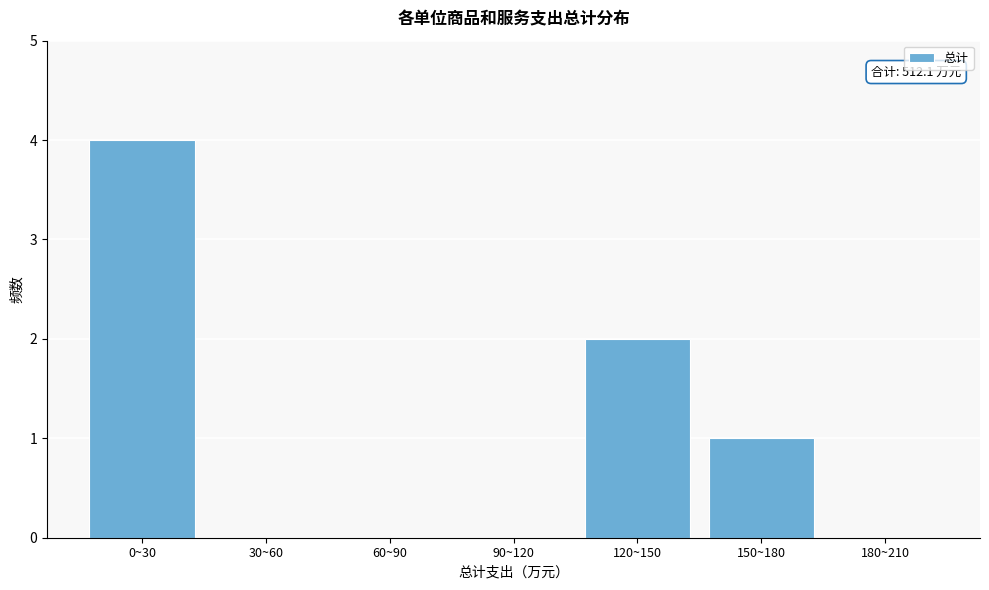

Reading right to left, list all the values displayed in this chart.

180~210=0	150~180=1	120~150=2	90~120=0	60~90=0	30~60=0	0~30=4